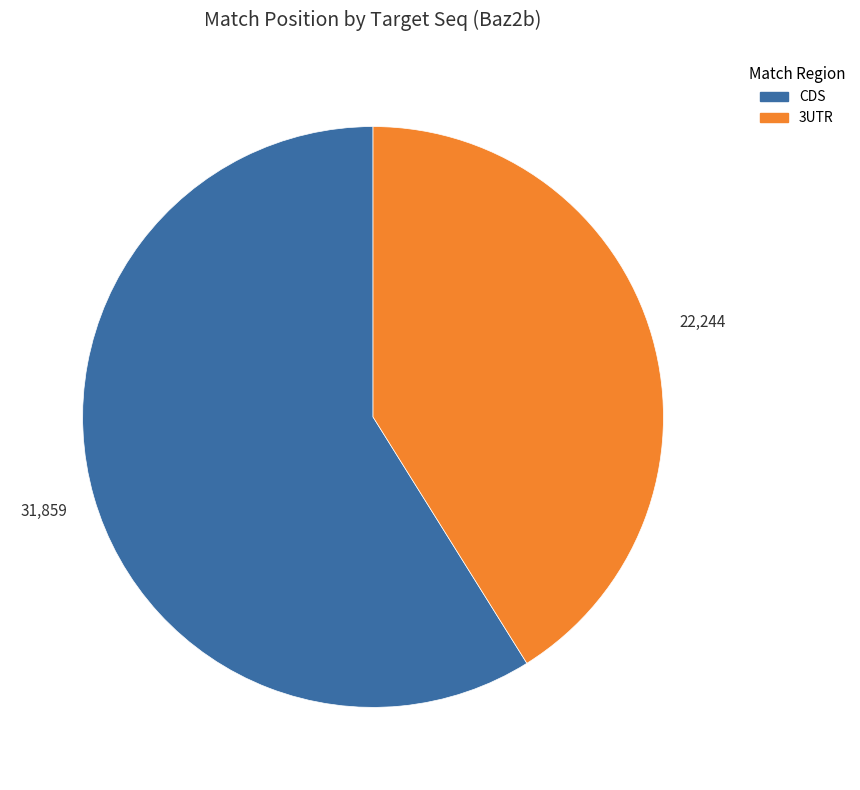

Does any single category account for the majority?

Yes